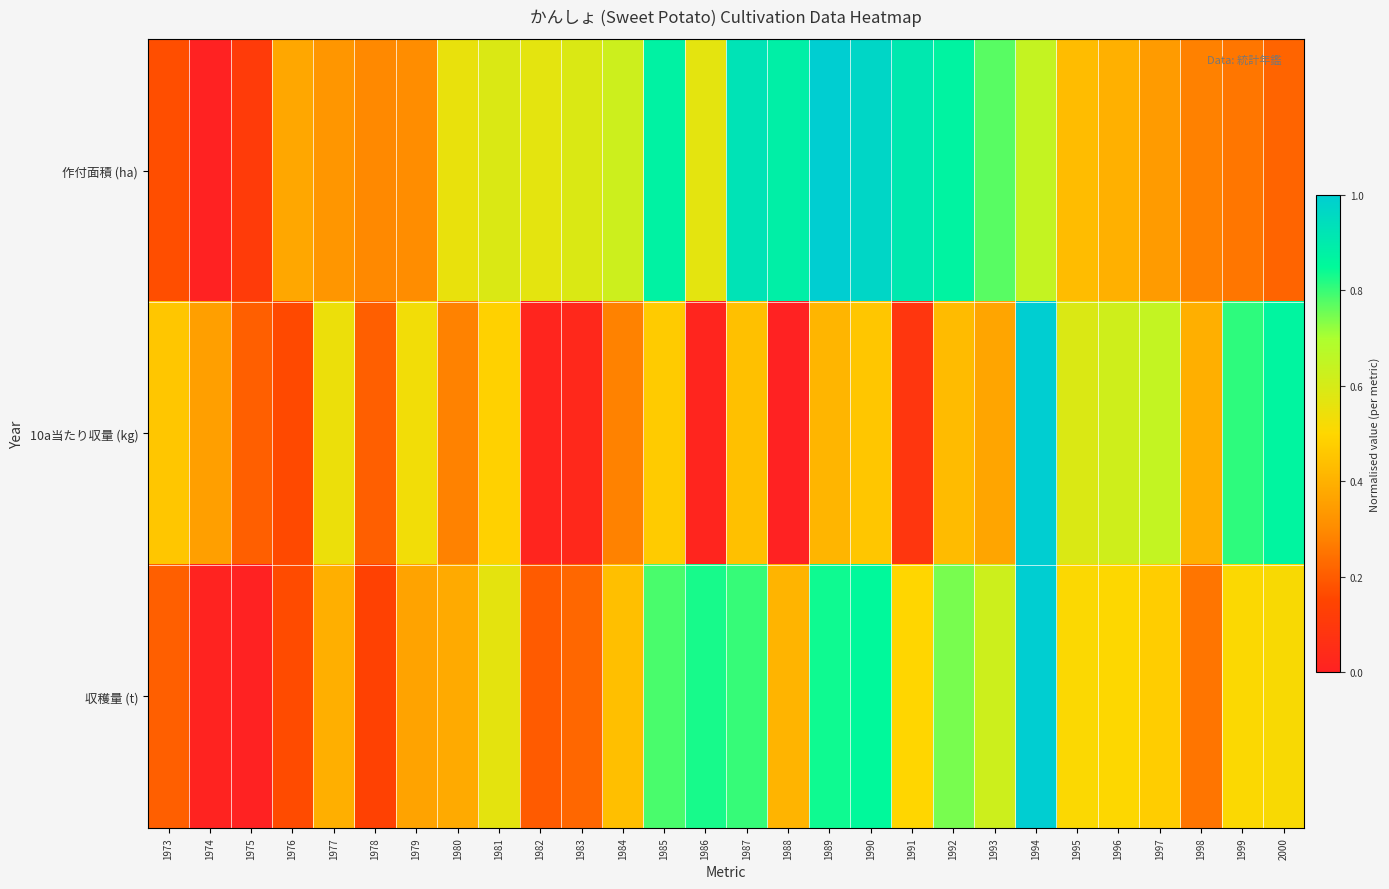

At how many categories does at least one series exceed 0?

28